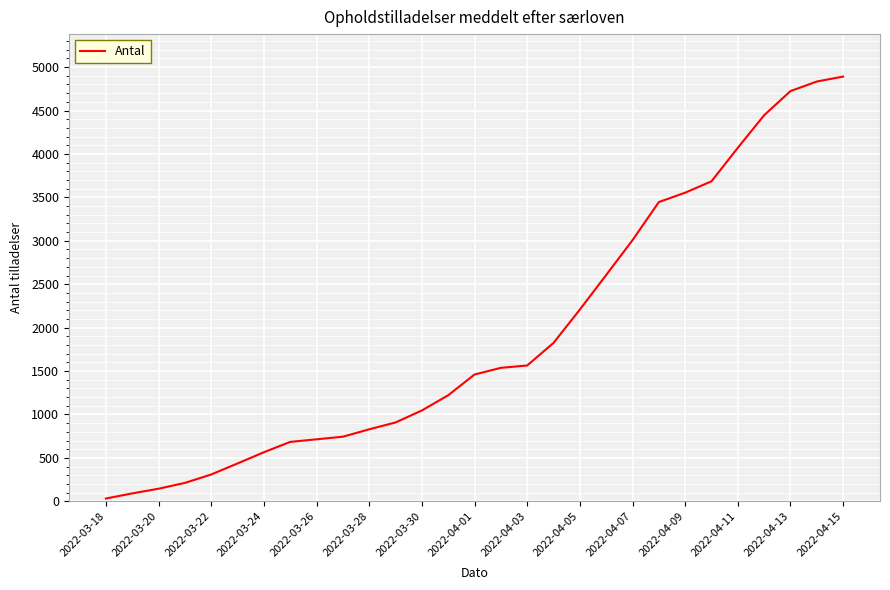

What is the difference between the maximum and minimum values?

4859